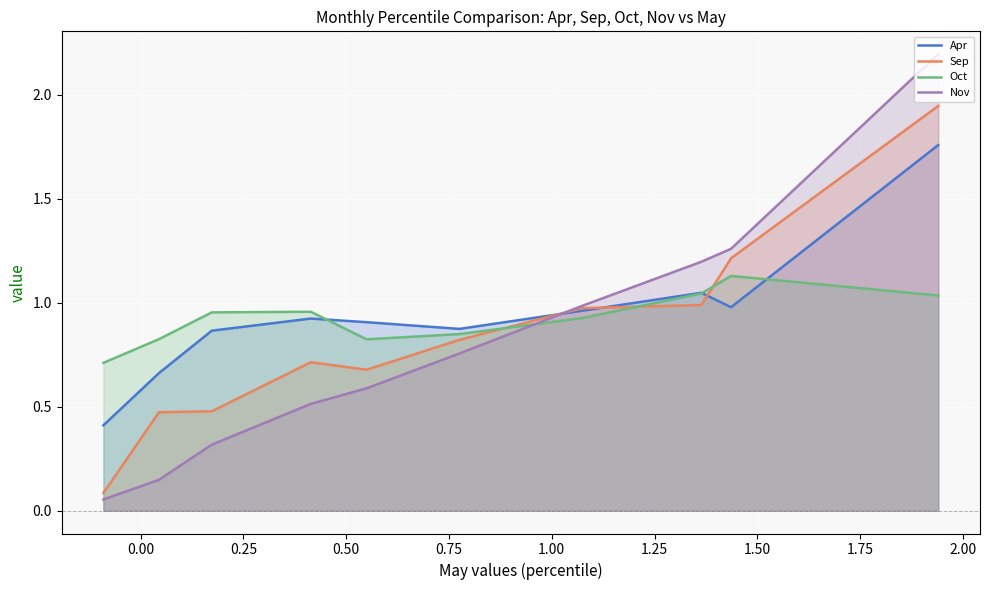

How many intersections are there between Oct and Nov?

1